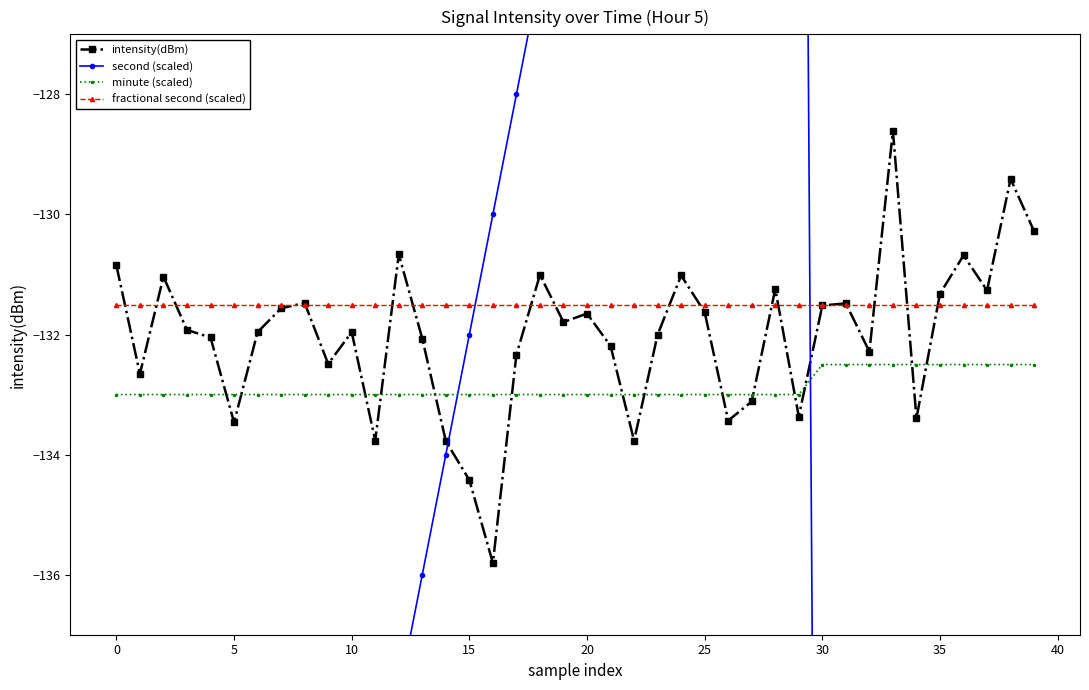

True or false: intensity(dBm) and minute (scaled) intersect in this chart.

True